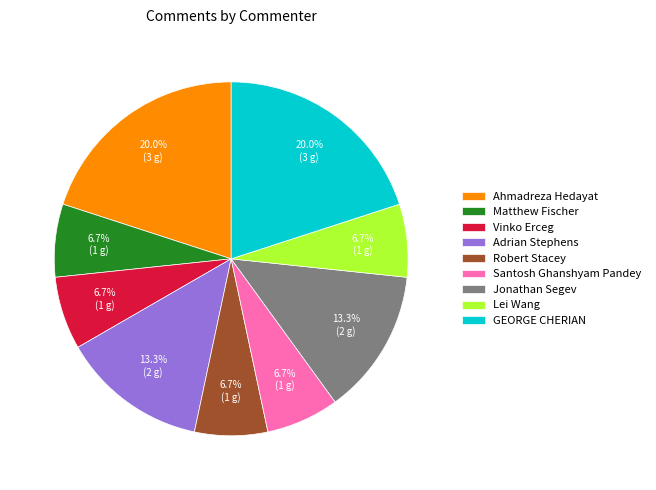

How many segments does this pie chart have?

9